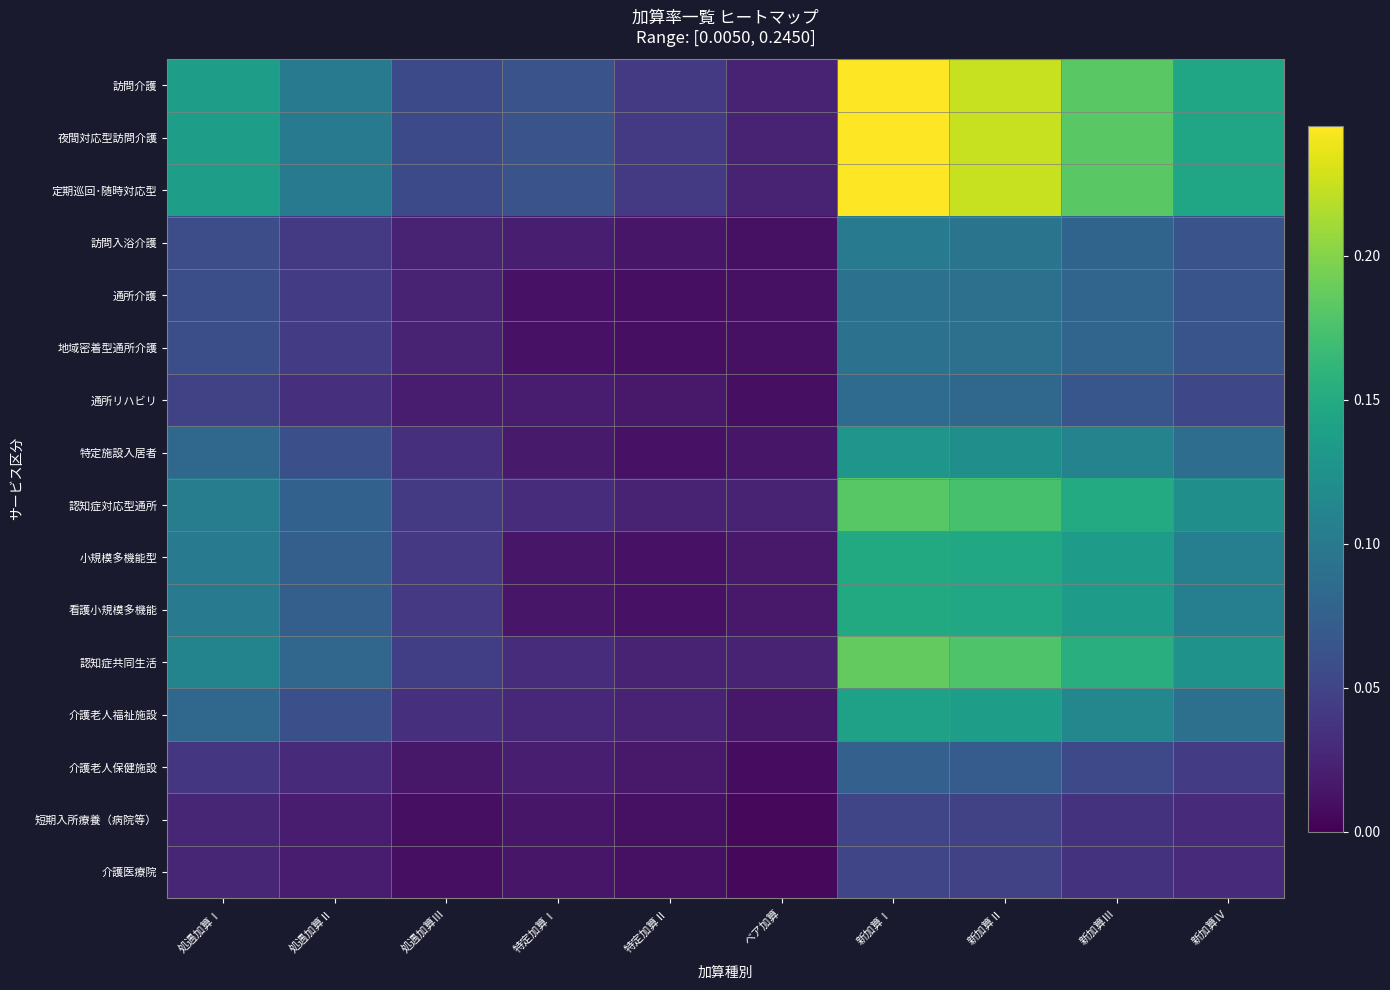

Reading left to right, list all the values displayed in this chart.

訪問介護: 処遇加算Ⅰ=0.1	処遇加算Ⅱ=0.1	処遇加算Ⅲ=0.1	特定加算Ⅰ=0.1	特定加算Ⅱ=0.0	ベア加算=0.0	新加算Ⅰ=0.2	新加算Ⅱ=0.2	新加算Ⅲ=0.2	新加算Ⅳ=0.1
夜間対応型訪問介護: 処遇加算Ⅰ=0.1	処遇加算Ⅱ=0.1	処遇加算Ⅲ=0.1	特定加算Ⅰ=0.1	特定加算Ⅱ=0.0	ベア加算=0.0	新加算Ⅰ=0.2	新加算Ⅱ=0.2	新加算Ⅲ=0.2	新加算Ⅳ=0.1
定期巡回･随時対応型: 処遇加算Ⅰ=0.1	処遇加算Ⅱ=0.1	処遇加算Ⅲ=0.1	特定加算Ⅰ=0.1	特定加算Ⅱ=0.0	ベア加算=0.0	新加算Ⅰ=0.2	新加算Ⅱ=0.2	新加算Ⅲ=0.2	新加算Ⅳ=0.1
訪問入浴介護: 処遇加算Ⅰ=0.1	処遇加算Ⅱ=0.0	処遇加算Ⅲ=0.0	特定加算Ⅰ=0.0	特定加算Ⅱ=0.0	ベア加算=0.0	新加算Ⅰ=0.1	新加算Ⅱ=0.1	新加算Ⅲ=0.1	新加算Ⅳ=0.1
通所介護: 処遇加算Ⅰ=0.1	処遇加算Ⅱ=0.0	処遇加算Ⅲ=0.0	特定加算Ⅰ=0.0	特定加算Ⅱ=0.0	ベア加算=0.0	新加算Ⅰ=0.1	新加算Ⅱ=0.1	新加算Ⅲ=0.1	新加算Ⅳ=0.1
地域密着型通所介護: 処遇加算Ⅰ=0.1	処遇加算Ⅱ=0.0	処遇加算Ⅲ=0.0	特定加算Ⅰ=0.0	特定加算Ⅱ=0.0	ベア加算=0.0	新加算Ⅰ=0.1	新加算Ⅱ=0.1	新加算Ⅲ=0.1	新加算Ⅳ=0.1
通所リハビリ: 処遇加算Ⅰ=0.0	処遇加算Ⅱ=0.0	処遇加算Ⅲ=0.0	特定加算Ⅰ=0.0	特定加算Ⅱ=0.0	ベア加算=0.0	新加算Ⅰ=0.1	新加算Ⅱ=0.1	新加算Ⅲ=0.1	新加算Ⅳ=0.1
特定施設入居者: 処遇加算Ⅰ=0.1	処遇加算Ⅱ=0.1	処遇加算Ⅲ=0.0	特定加算Ⅰ=0.0	特定加算Ⅱ=0.0	ベア加算=0.0	新加算Ⅰ=0.1	新加算Ⅱ=0.1	新加算Ⅲ=0.1	新加算Ⅳ=0.1
認知症対応型通所: 処遇加算Ⅰ=0.1	処遇加算Ⅱ=0.1	処遇加算Ⅲ=0.0	特定加算Ⅰ=0.0	特定加算Ⅱ=0.0	ベア加算=0.0	新加算Ⅰ=0.2	新加算Ⅱ=0.2	新加算Ⅲ=0.1	新加算Ⅳ=0.1
小規模多機能型: 処遇加算Ⅰ=0.1	処遇加算Ⅱ=0.1	処遇加算Ⅲ=0.0	特定加算Ⅰ=0.0	特定加算Ⅱ=0.0	ベア加算=0.0	新加算Ⅰ=0.1	新加算Ⅱ=0.1	新加算Ⅲ=0.1	新加算Ⅳ=0.1
看護小規模多機能: 処遇加算Ⅰ=0.1	処遇加算Ⅱ=0.1	処遇加算Ⅲ=0.0	特定加算Ⅰ=0.0	特定加算Ⅱ=0.0	ベア加算=0.0	新加算Ⅰ=0.1	新加算Ⅱ=0.1	新加算Ⅲ=0.1	新加算Ⅳ=0.1
認知症共同生活: 処遇加算Ⅰ=0.1	処遇加算Ⅱ=0.1	処遇加算Ⅲ=0.0	特定加算Ⅰ=0.0	特定加算Ⅱ=0.0	ベア加算=0.0	新加算Ⅰ=0.2	新加算Ⅱ=0.2	新加算Ⅲ=0.2	新加算Ⅳ=0.1
介護老人福祉施設: 処遇加算Ⅰ=0.1	処遇加算Ⅱ=0.1	処遇加算Ⅲ=0.0	特定加算Ⅰ=0.0	特定加算Ⅱ=0.0	ベア加算=0.0	新加算Ⅰ=0.1	新加算Ⅱ=0.1	新加算Ⅲ=0.1	新加算Ⅳ=0.1
介護老人保健施設: 処遇加算Ⅰ=0.0	処遇加算Ⅱ=0.0	処遇加算Ⅲ=0.0	特定加算Ⅰ=0.0	特定加算Ⅱ=0.0	ベア加算=0.0	新加算Ⅰ=0.1	新加算Ⅱ=0.1	新加算Ⅲ=0.1	新加算Ⅳ=0.0
短期入所療養（病院等）: 処遇加算Ⅰ=0.0	処遇加算Ⅱ=0.0	処遇加算Ⅲ=0.0	特定加算Ⅰ=0.0	特定加算Ⅱ=0.0	ベア加算=0.0	新加算Ⅰ=0.1	新加算Ⅱ=0.0	新加算Ⅲ=0.0	新加算Ⅳ=0.0
介護医療院: 処遇加算Ⅰ=0.0	処遇加算Ⅱ=0.0	処遇加算Ⅲ=0.0	特定加算Ⅰ=0.0	特定加算Ⅱ=0.0	ベア加算=0.0	新加算Ⅰ=0.1	新加算Ⅱ=0.0	新加算Ⅲ=0.0	新加算Ⅳ=0.0